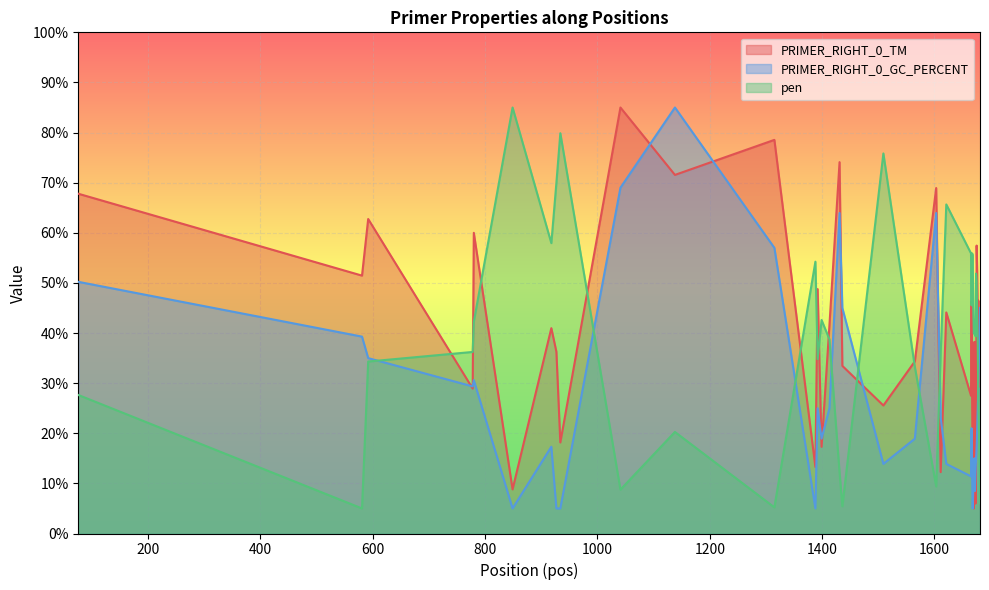

What is the highest value of the pen series?

85.0